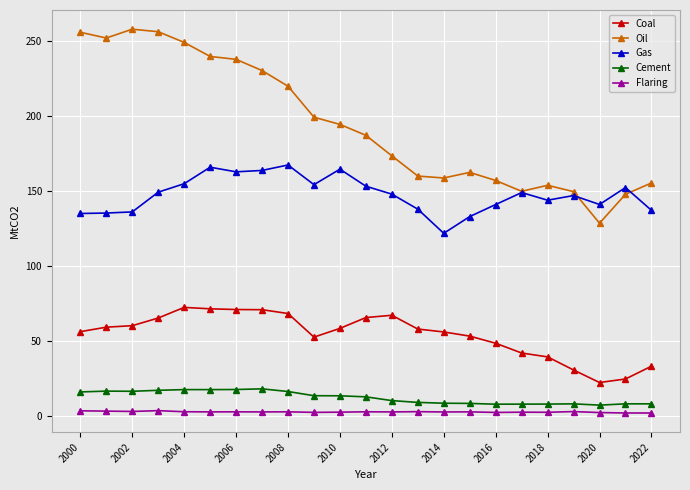

At how many categories does at least one series exceed 226?

8